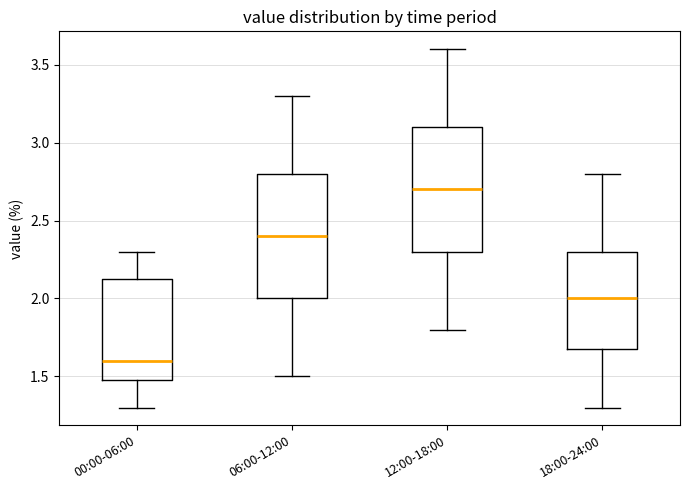

Which box has the highest median line?

12:00-18:00